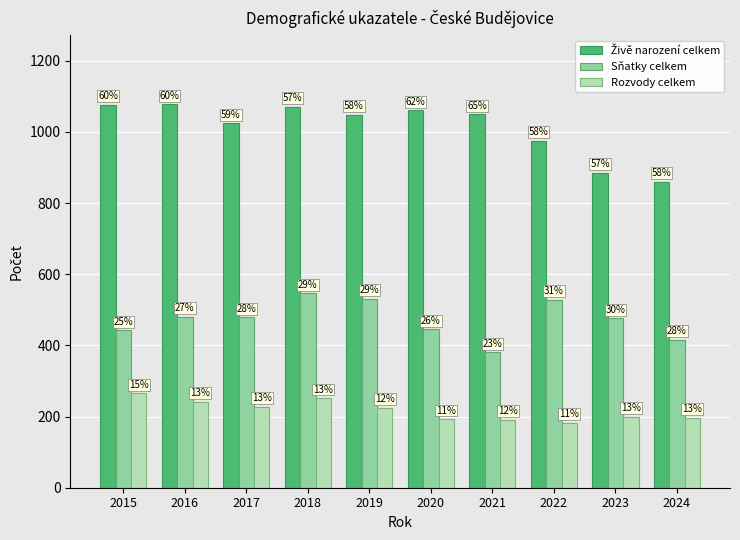

True or false: Rozvody celkem has a value of 403 at 2019.

False